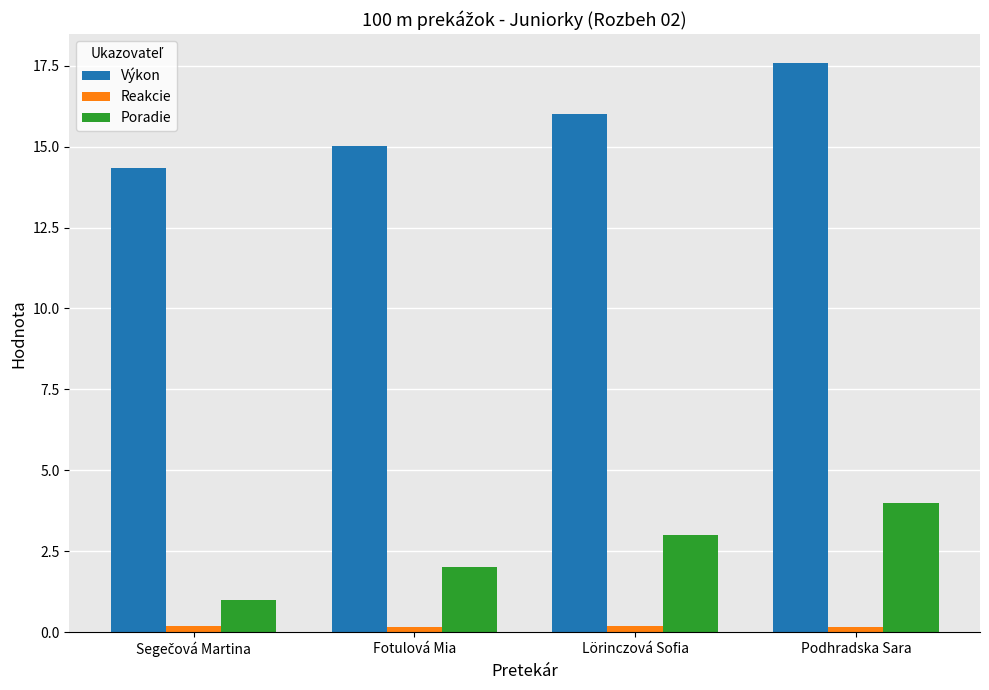

What is the difference between the second highest and second lowest values in the Poradie series?

1.0